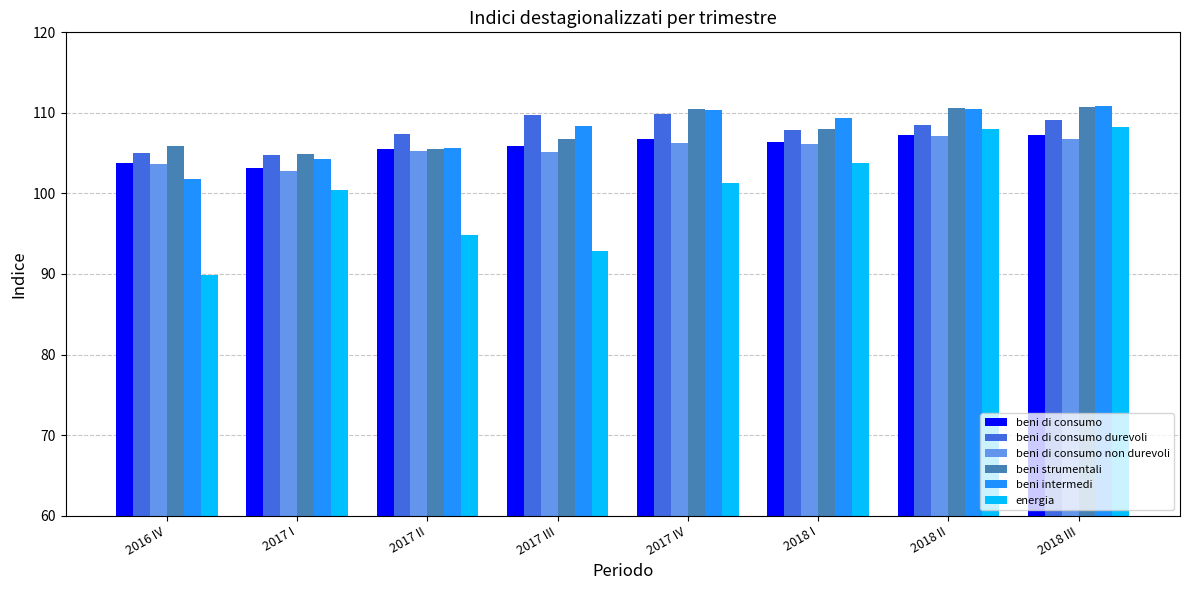

What is the difference between the highest and lowest values at 2017 IV?

9.2